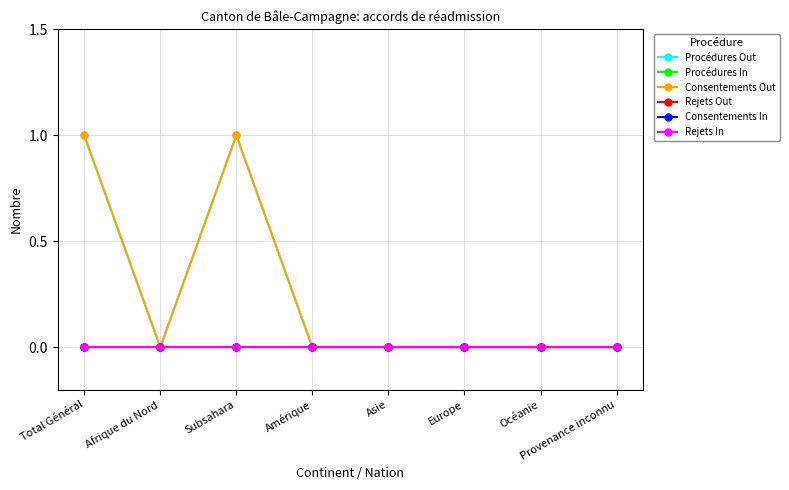

Does the chart have visible grid lines?

Yes